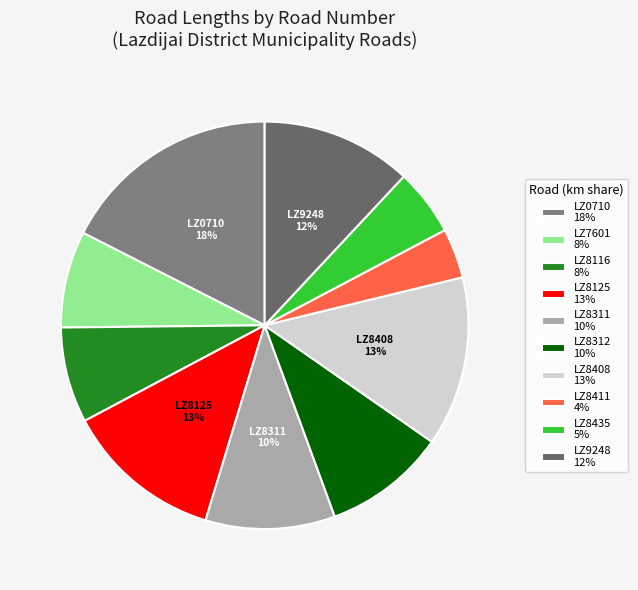

What percentage do LZ0710 and LZ8411 together represent?

21.5%